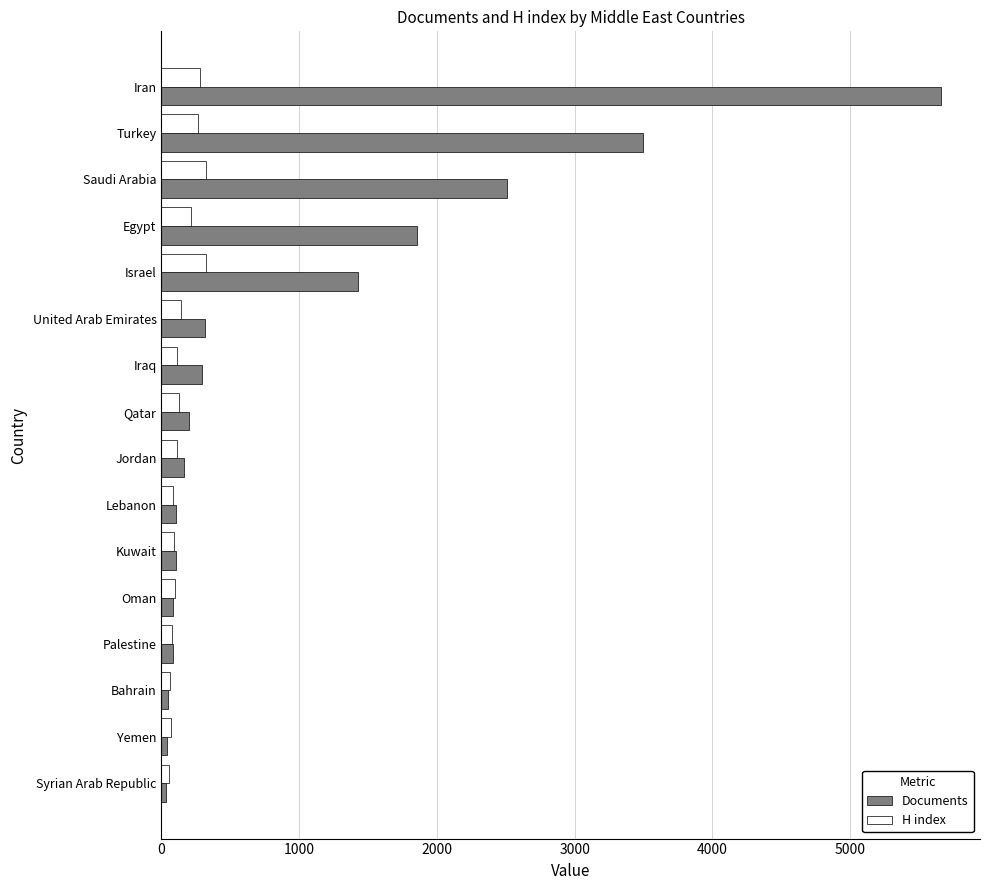

At which label is Documents closest to 2846?

Saudi Arabia